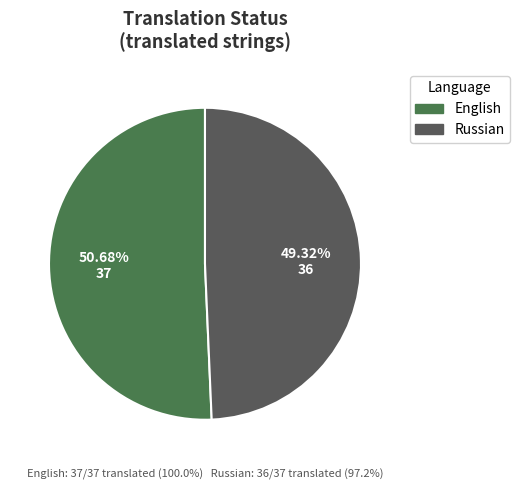

Is there any slice that represents more than half of the pie?

Yes